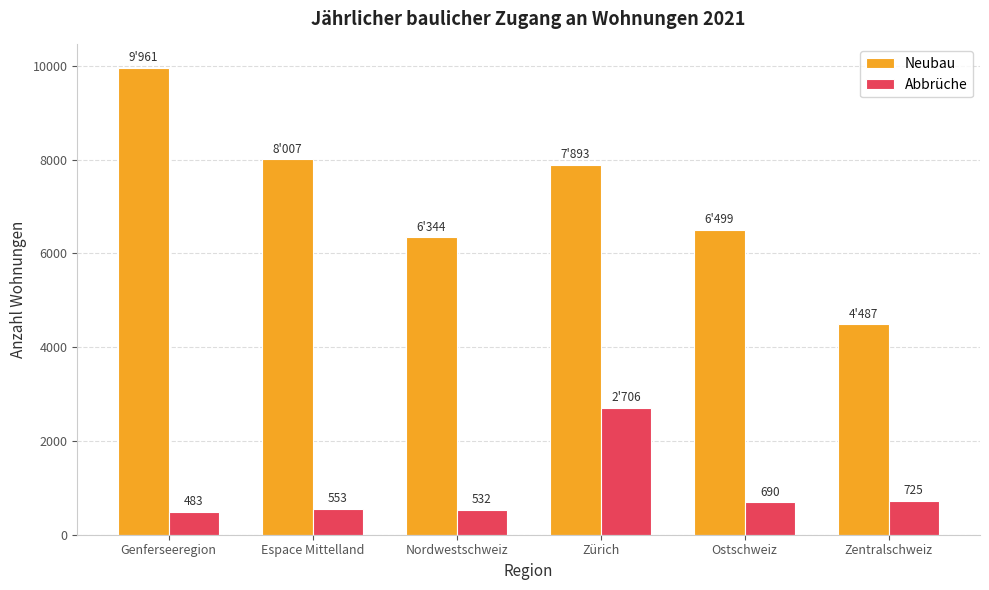

True or false: Neubau has a value of 4234 at Nordwestschweiz.

False